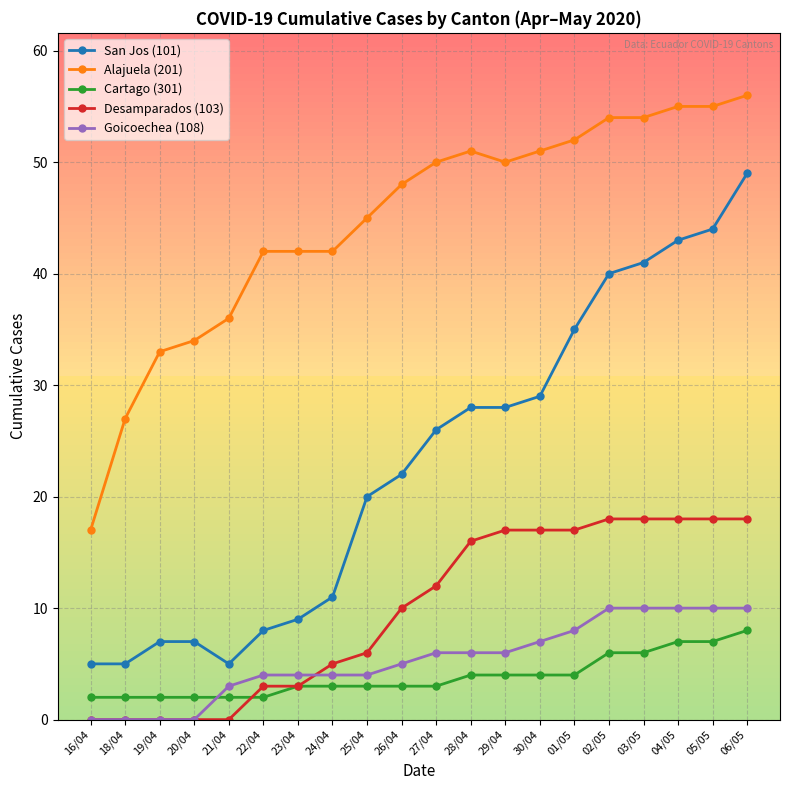

The value of Goicoechea (108) at 30/04 is 7. True or false?

True